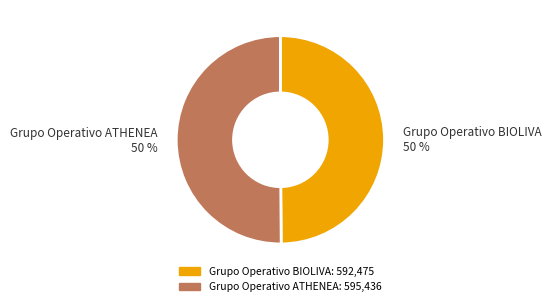

Approximately how many times larger is the value at Grupo Operativo ATHENEA compared to Grupo Operativo BIOLIVA?

1.0